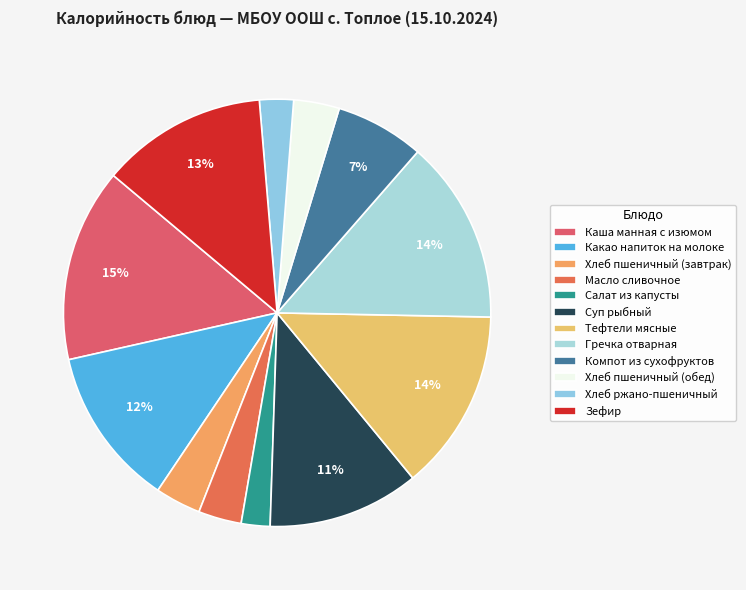

How many slices are in this pie chart?

12